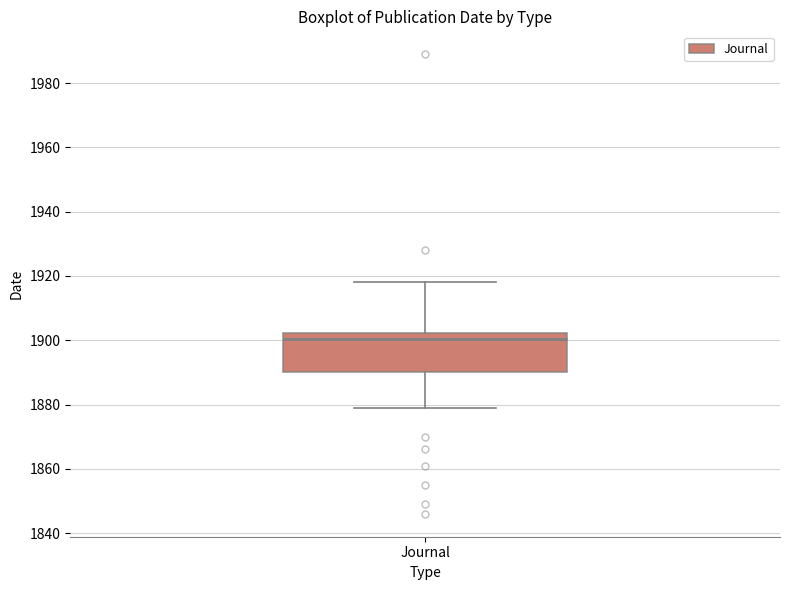

Read this box plot against the y-axis: the position of the median line, the range covered by the box, and the ends of both whiskers. The values are not printed on the chart, so give them approximately, as read against the axis.

median 1900, box 1890 to 1902, whiskers 1880 to 1918